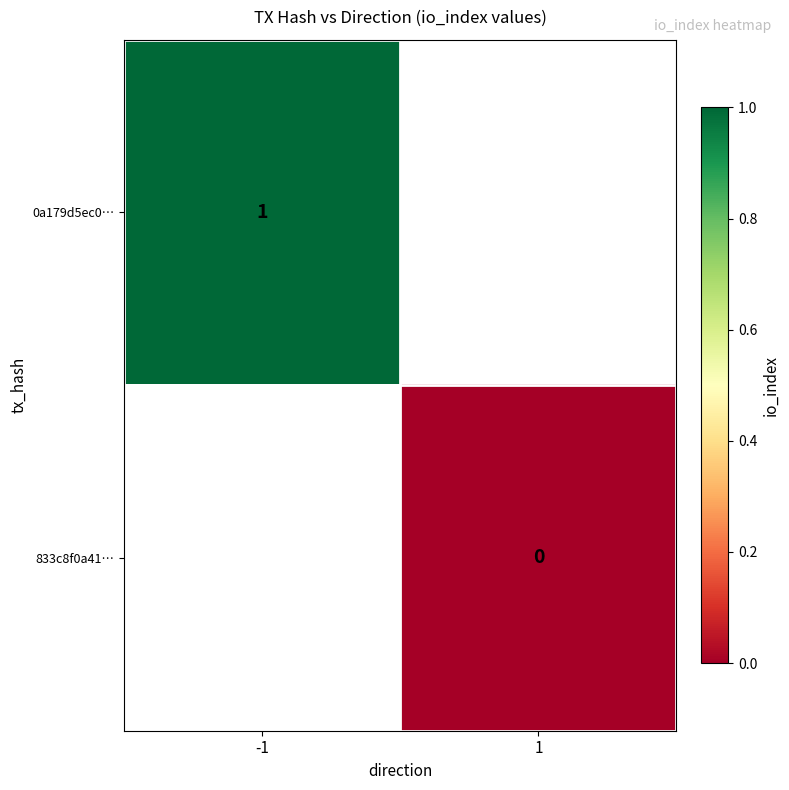

Which series has the widest spread of values?

0a179d5ec0…